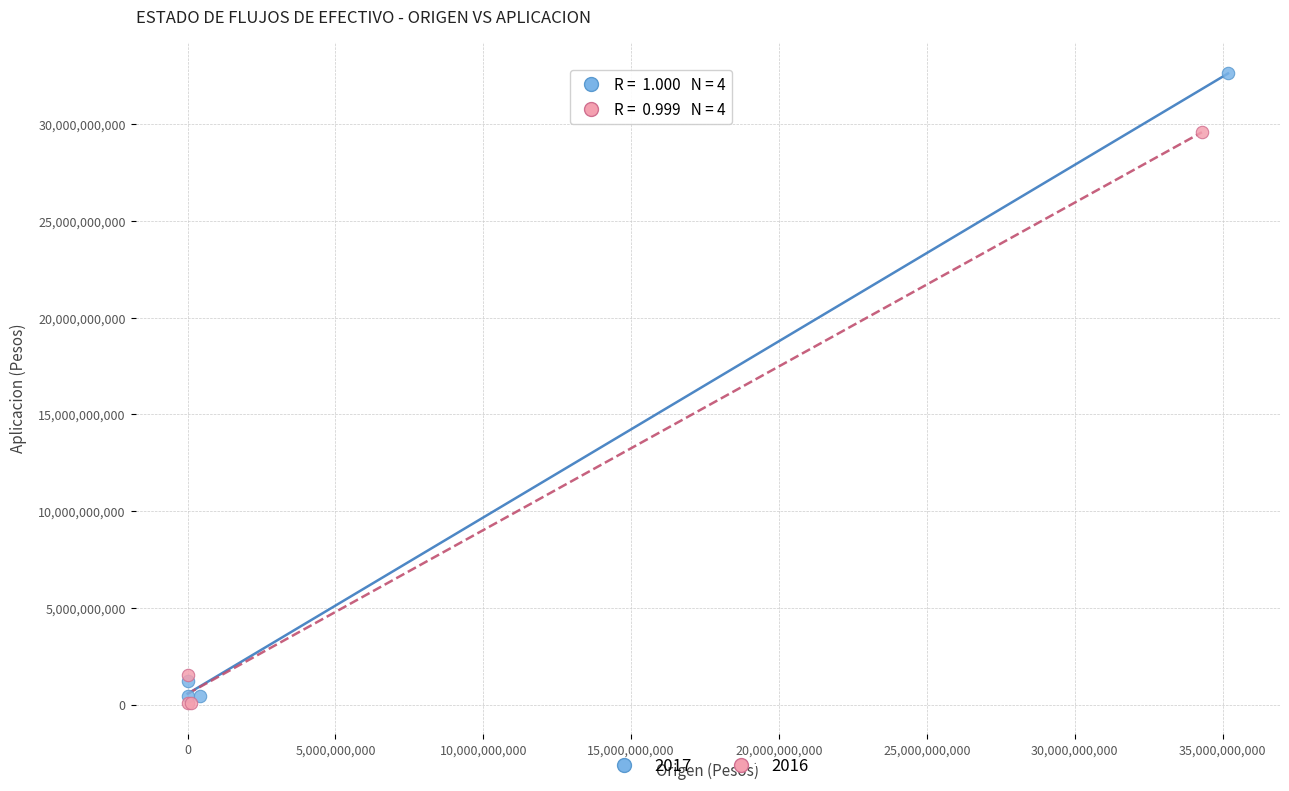

What are all the series names shown in the legend?

2017, 2016